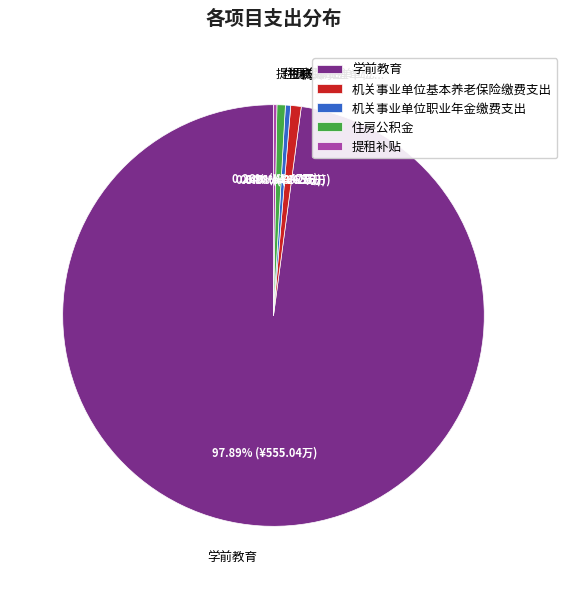

Which slice is the largest?

学前教育